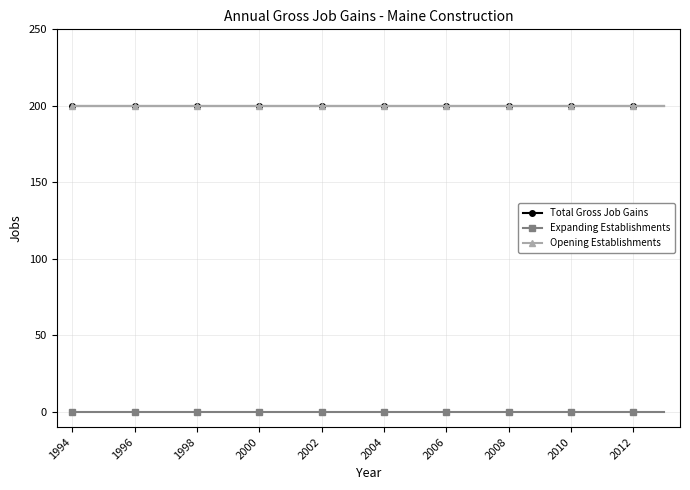

Is this an area chart (filled region under the line)?

No